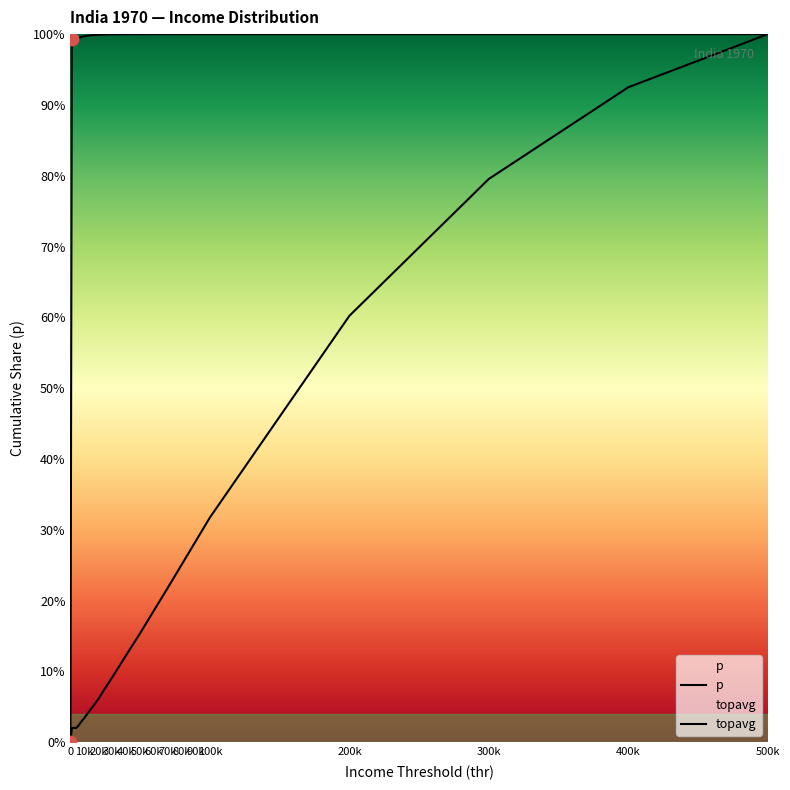

Which series contains the highest Y value?

topavg